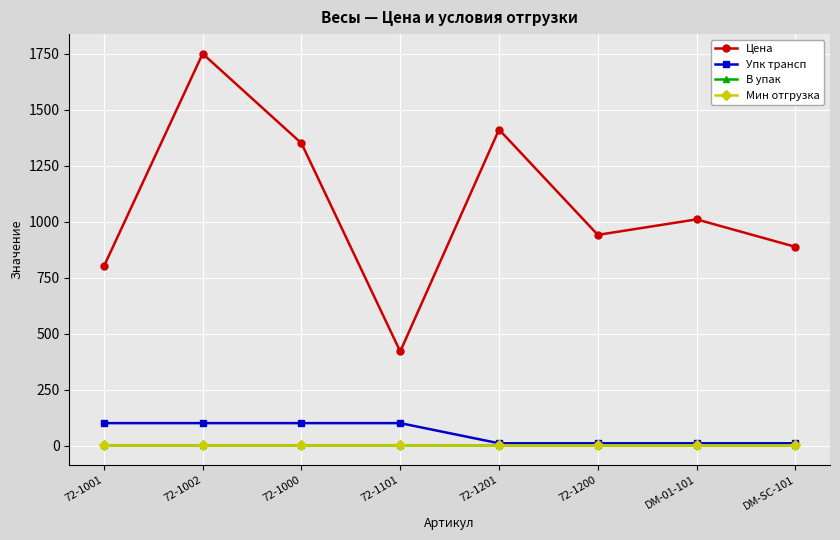

The Мин отгрузка series shows 1.0 at 72-1201. True or false?

True